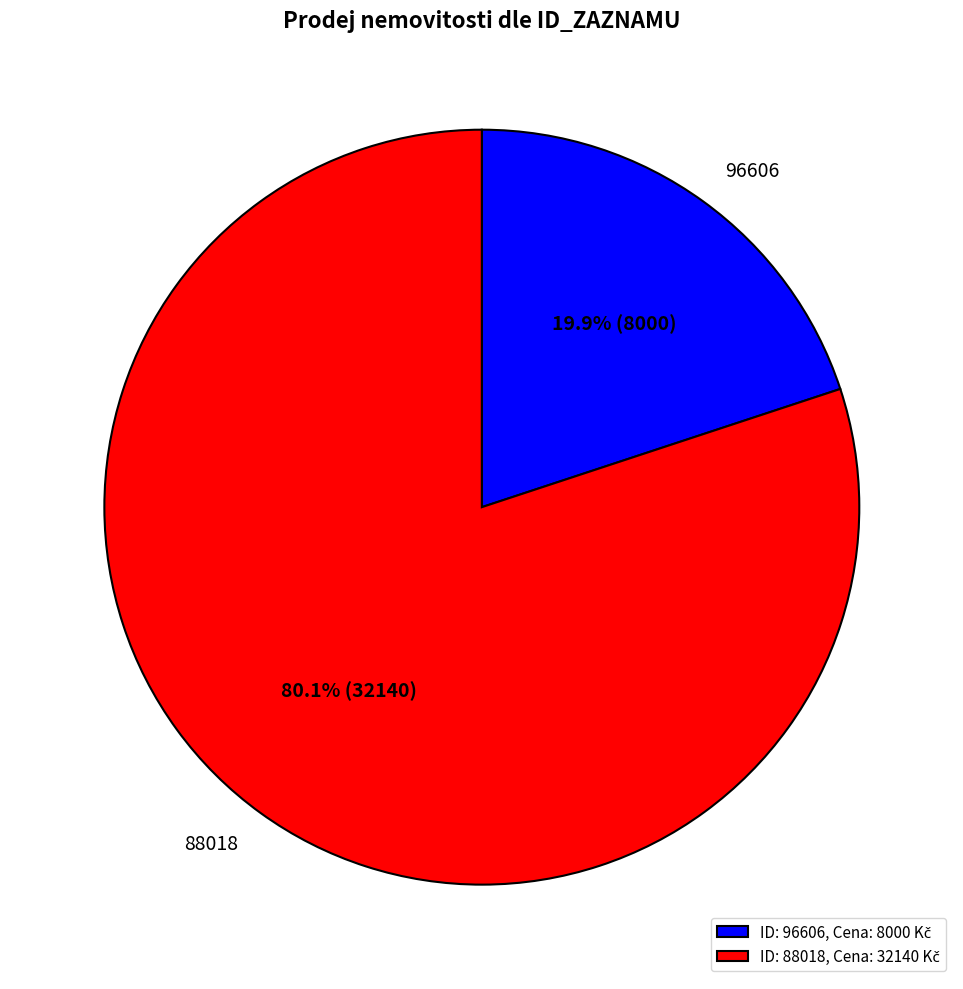

True or false: 96606 accounts for 20% of the total.

True